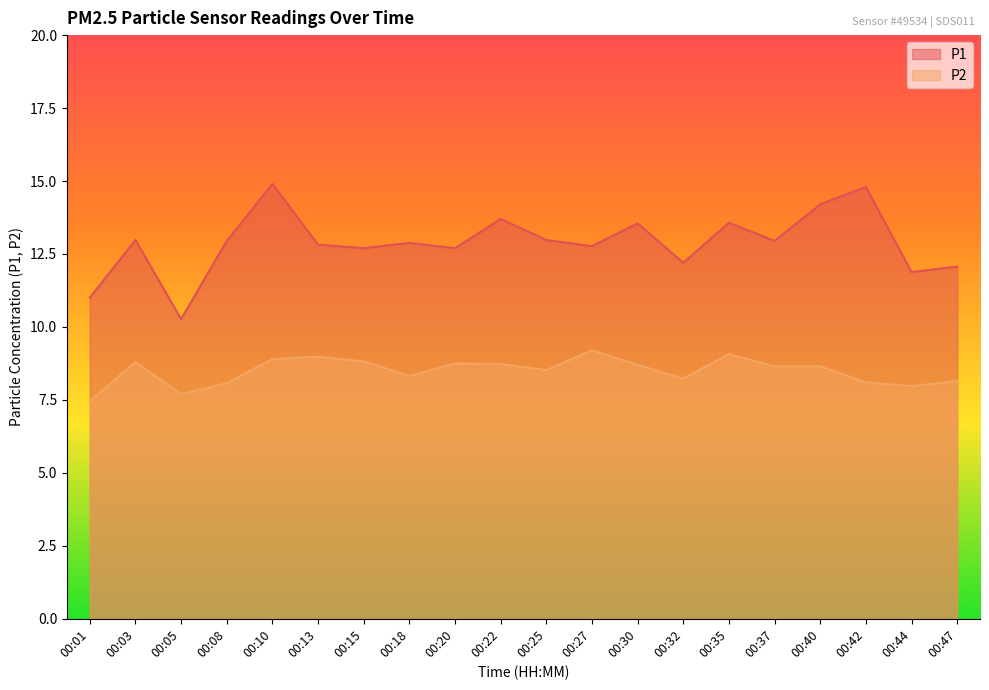

Where is the first local minimum for P1?

00:05